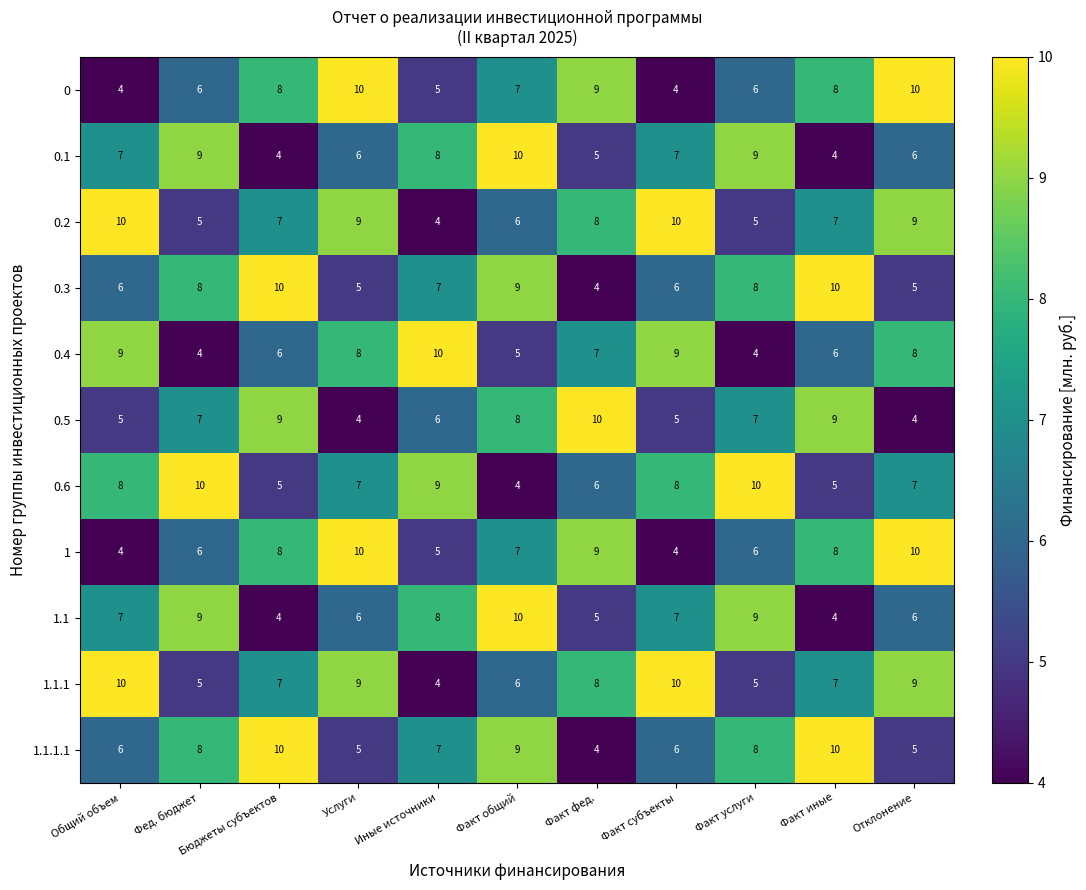

What is the spread (max minus min) of values at Факт общий?

6